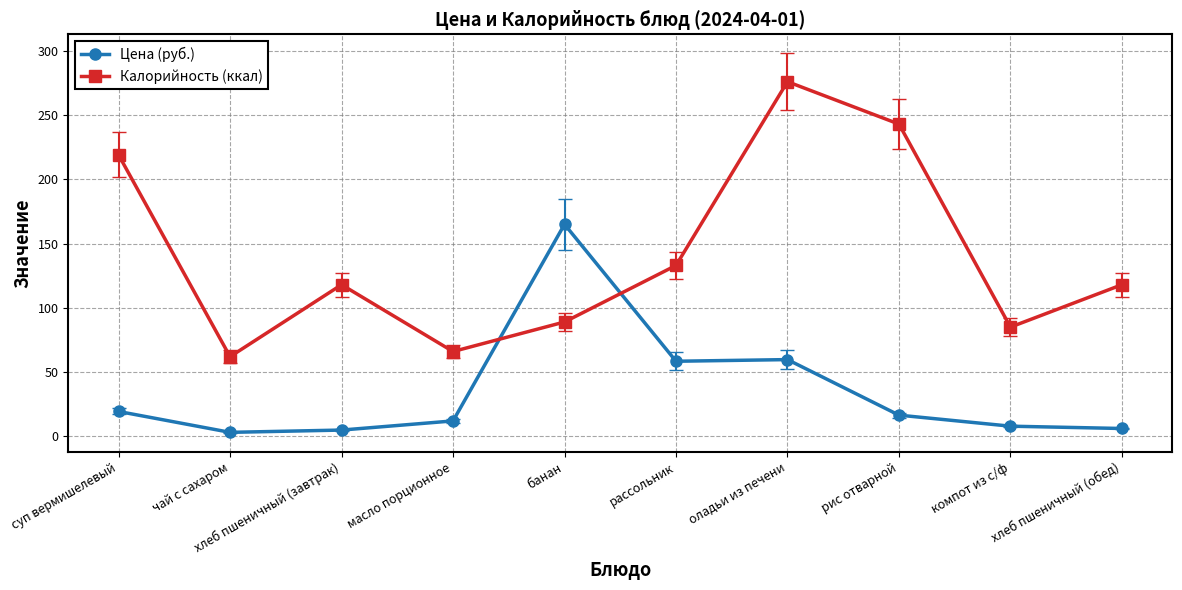

In Калорийность (ккал), how many points are lower than both neighbors (excluding endpoints)?

3